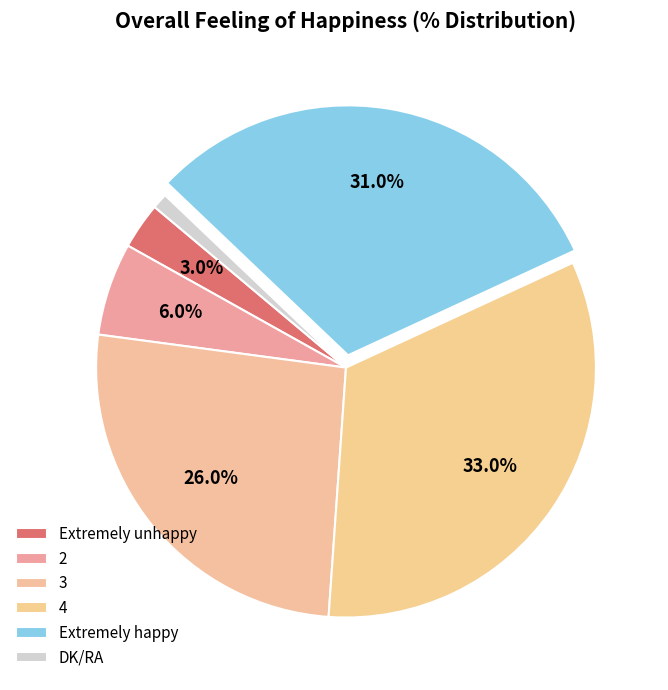

To the nearest percent, what is the difference between the largest and smallest slice percentages?

32%